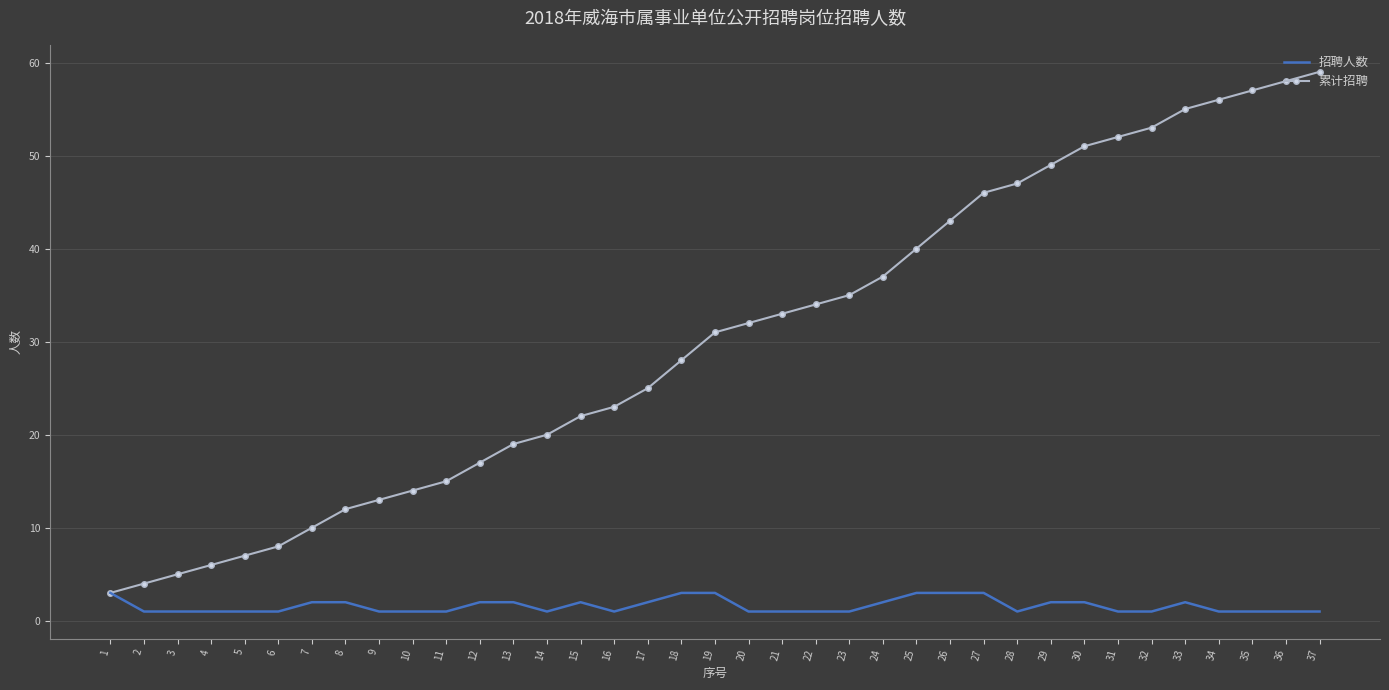

Rank the series by their average value, from lowest to highest.

招聘人数, 累计招聘